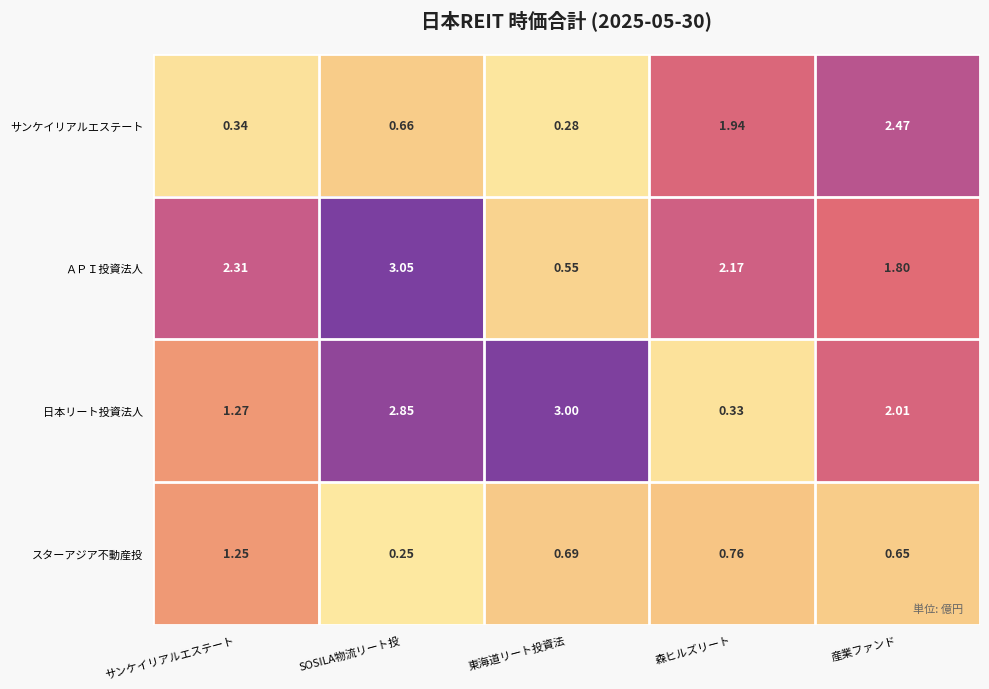

Between 森ヒルズリート and 産業ファンド, which series saw the biggest shift?

日本リート投資法人